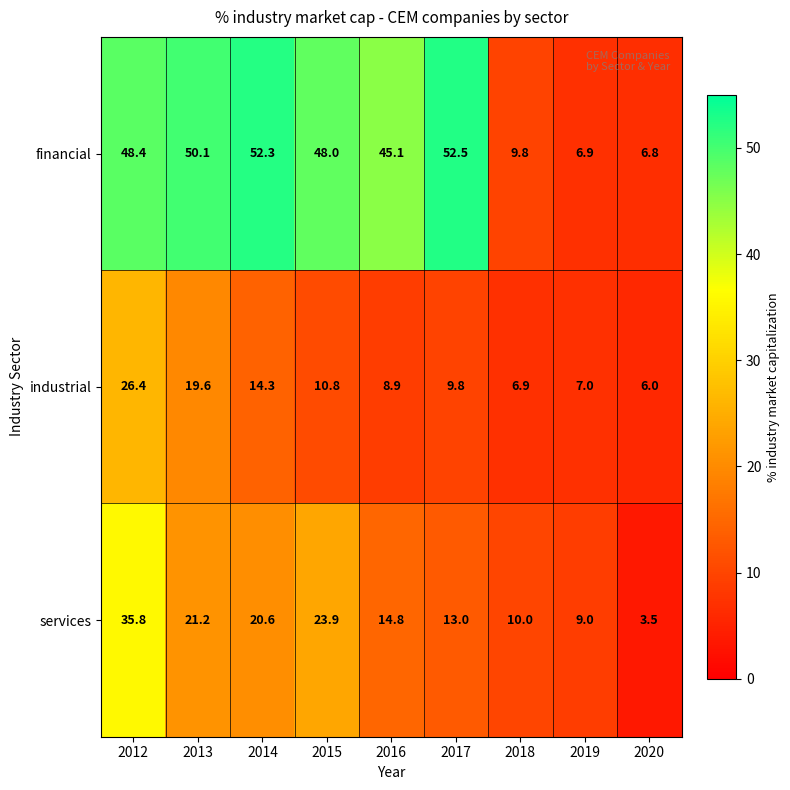

The value of financial at 2012 is 71.6. True or false?

False